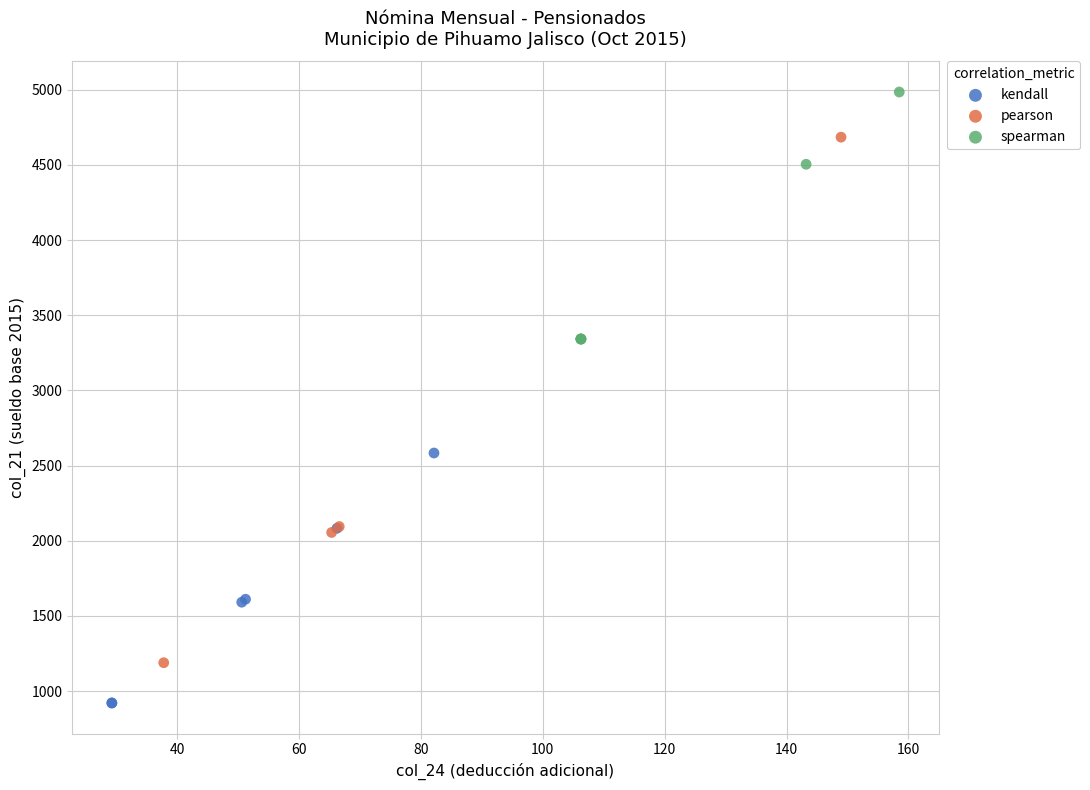

Which series reaches the maximum Y coordinate?

spearman